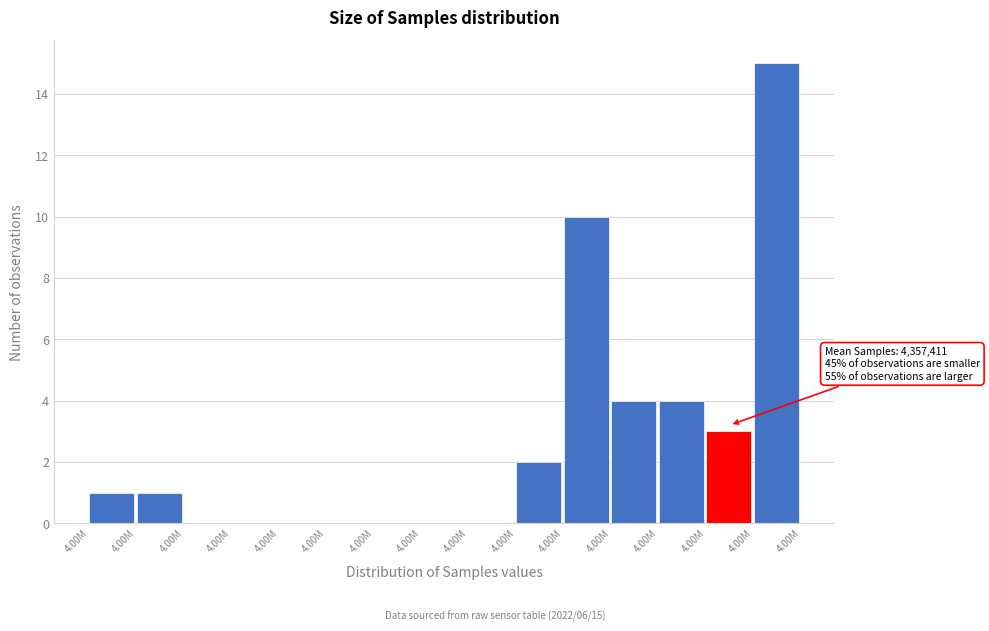

How many series are shown in this chart?

1